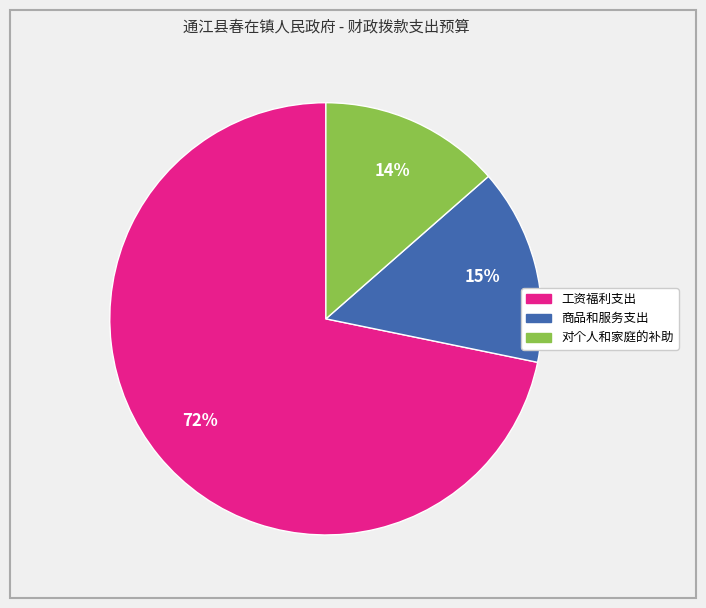

What is the largest slice in the pie chart?

工资福利支出